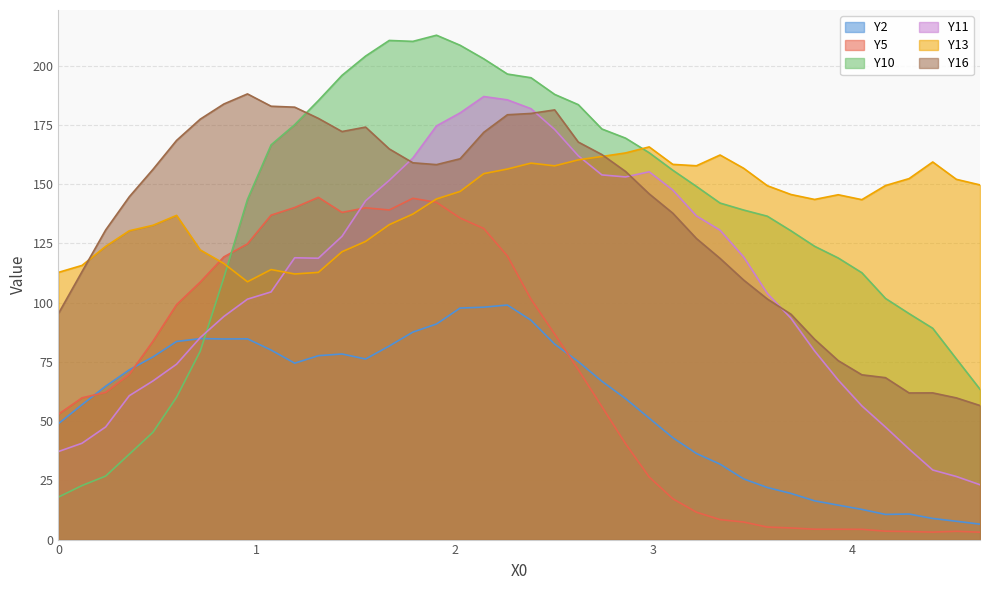

Which series ends up on top after the final intersection of Y11 and Y5?

Y11